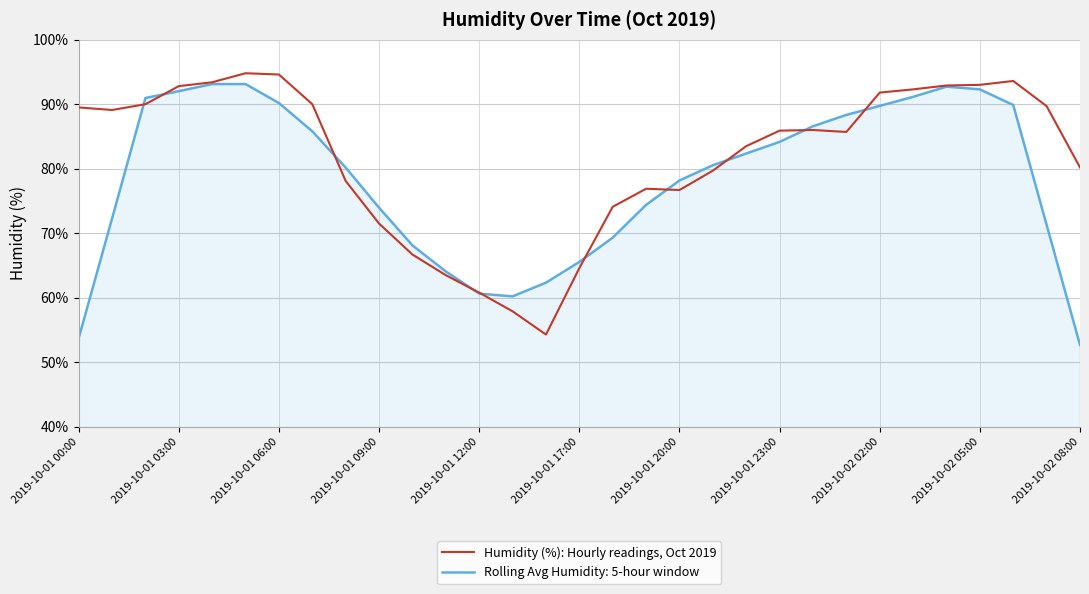

What is the minimum value for Rolling Avg Humidity: 5-hour window?

52.7